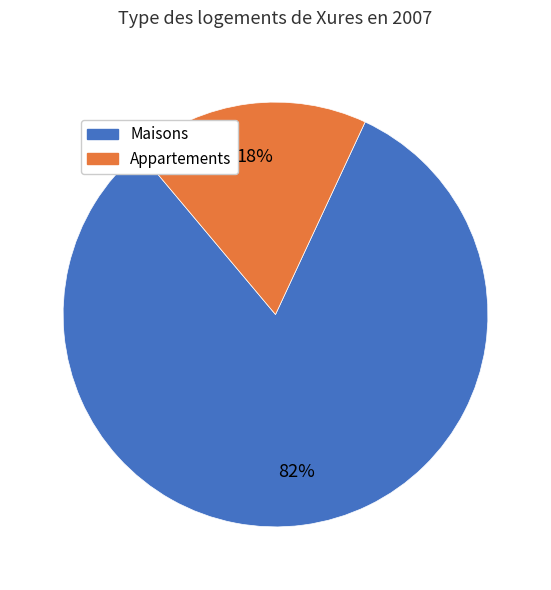

Is there any slice that represents more than half of the pie?

Yes